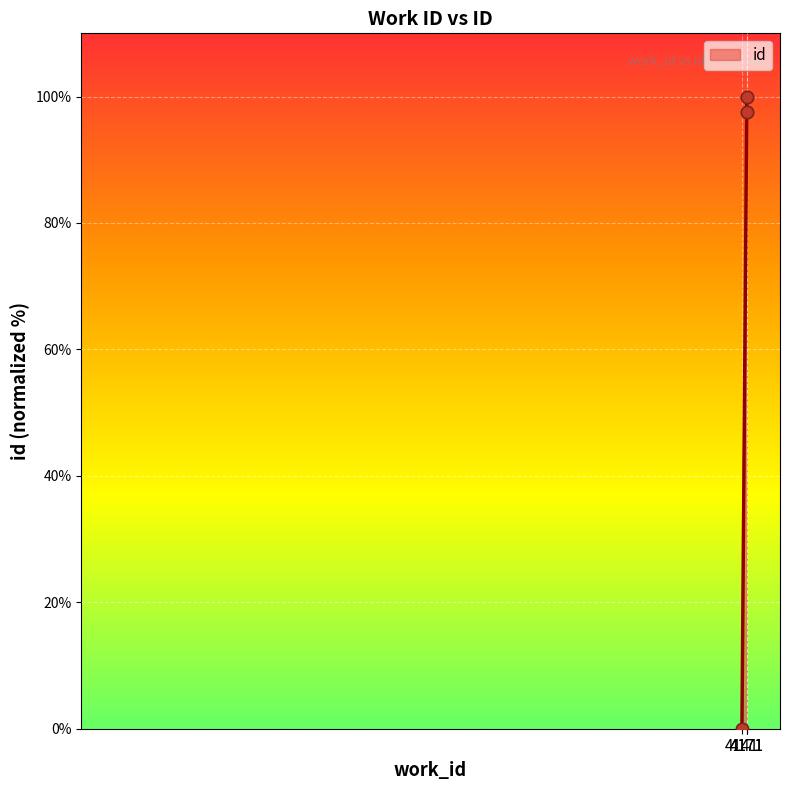

What is the change in value from 4141 to 4171?

+97.5